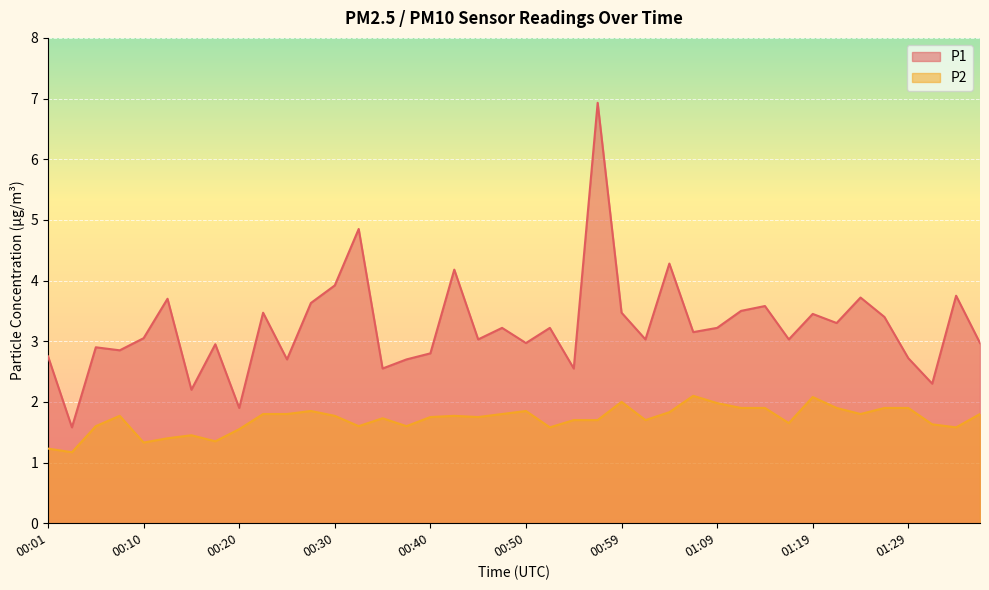

Rank the series by their average value, from highest to lowest.

P1, P2